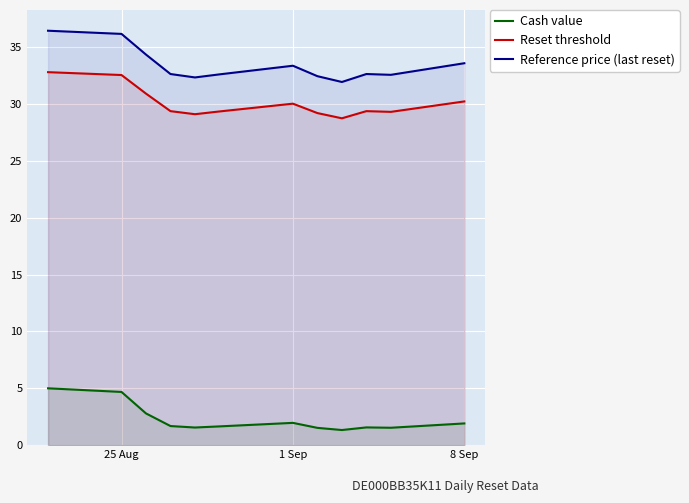

Rank the series by their maximum value, from highest to lowest.

Reference price (last reset), Reset threshold, Cash value